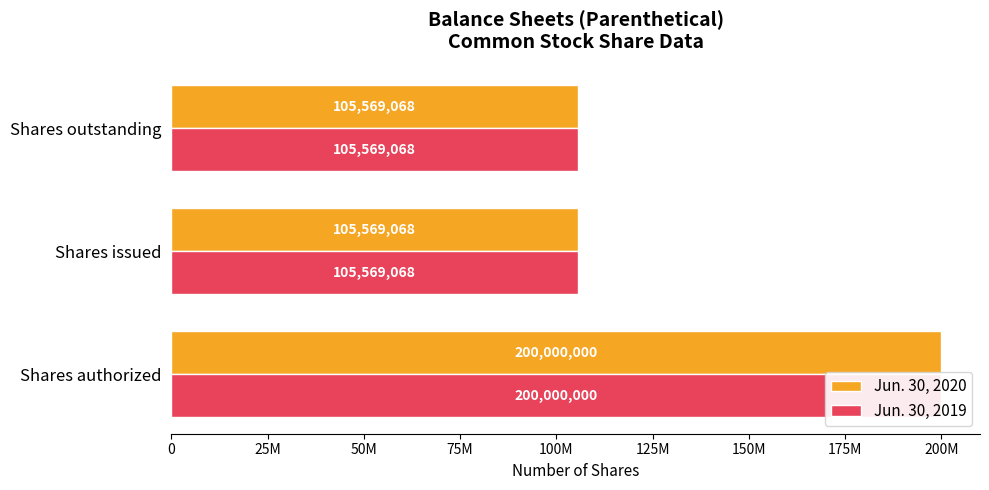

Rank the categories by Jun. 30, 2019 value from highest to lowest.

0, 25M, 50M